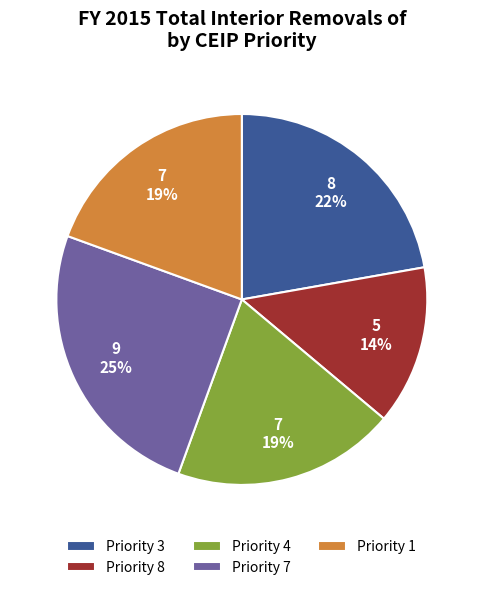

How many slices are in this pie chart?

5